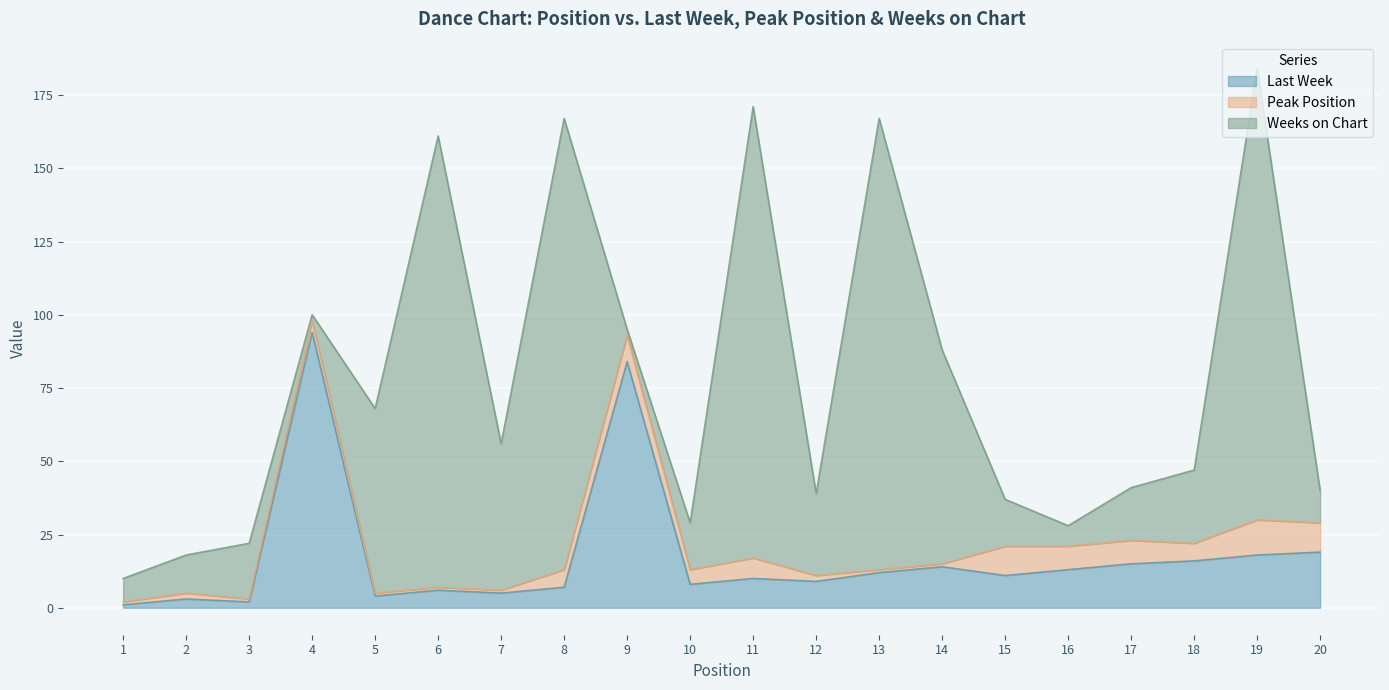

True or false: Last Week has a value of 5 at 10.

False